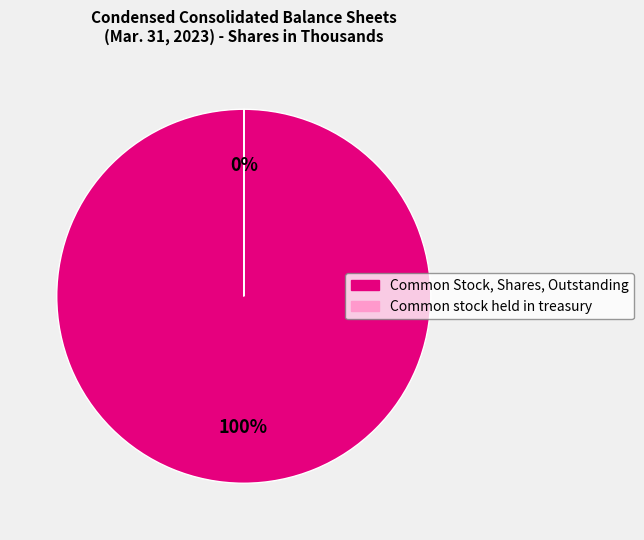

The Common Stock, Shares, Outstanding slice represents 87% of the pie. True or false?

False